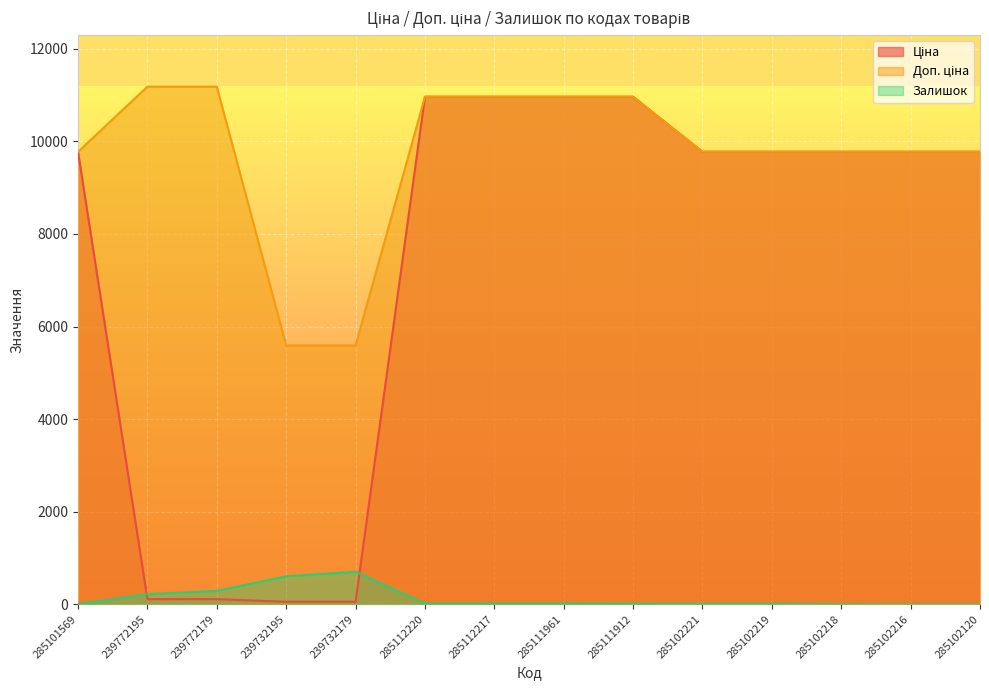

Reading left to right, list all the values displayed in this chart.

Ціна: 9775.5	111.8	111.8	55.9	55.9	10964.4	10964.4	10964.4	10964.4	9775.5	9775.5	9775.5	9775.5	9775.5
Доп. ціна: 9775.5	11182.0	11182.0	5591.0	5591.0	10964.4	10964.4	10964.4	10964.4	9775.5	9775.5	9775.5	9775.5	9775.5
Залишок: 7.0	218.0	290.0	606.0	702.0	17.0	17.0	17.0	15.0	11.0	11.0	3.0	0.0	0.0